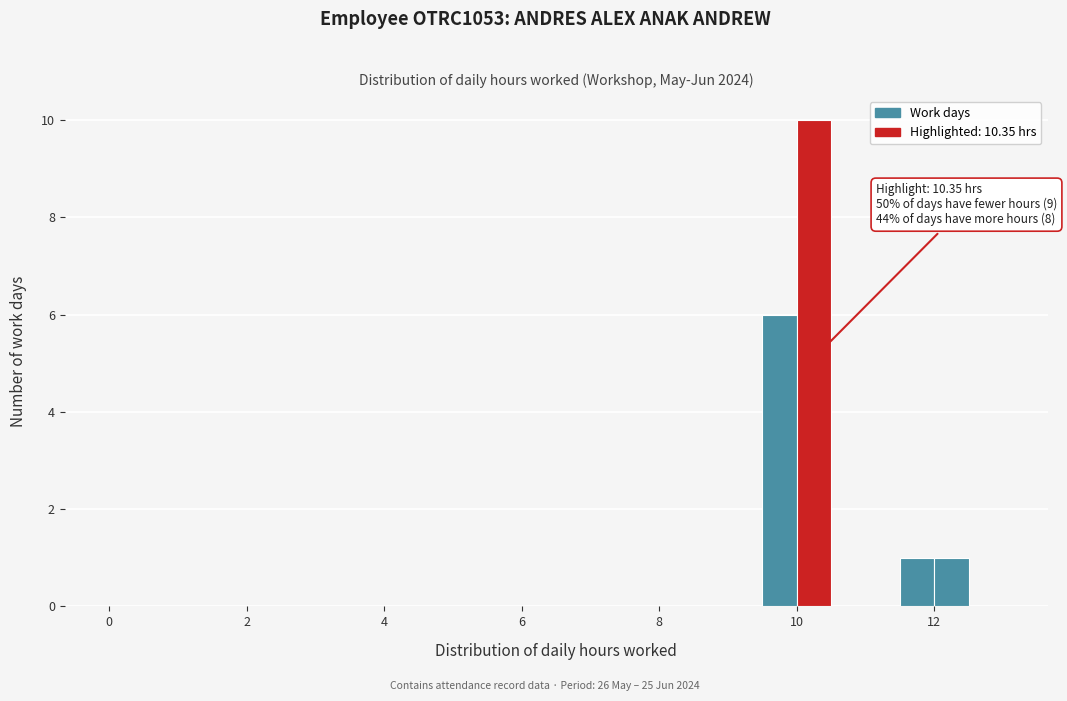

Read against the x-axis, roughly where is the centre of the tallest bar?

10.2